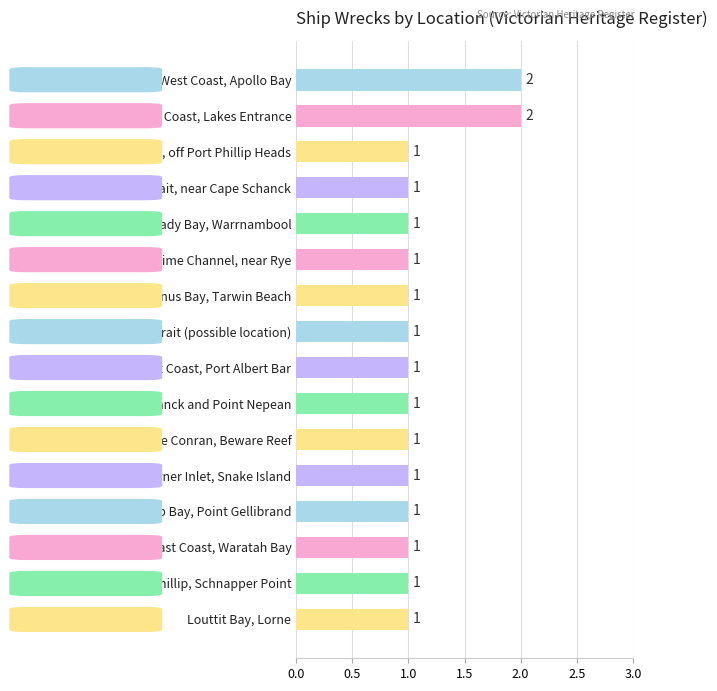

Reading bottom to top, transcribe all the data shown in this chart.

Louttit Bay, Lorne=1	Dromana, Port Phillip, Schnapper Point=1	East Coast, Waratah Bay=1	Port Phillip Bay, Point Gellibrand=1	East Coast, Corner Inlet, Snake Island=1	East Coast, Cape Conran, Beware Reef=1	Between Cape Schanck and Point Nepean=1	East Coast, Port Albert Bar=1	Bass Strait (possible location)=1	East Coast, Venus Bay, Tarwin Beach=1	Port Phillip, Lime Channel, near Rye=1	Lady Bay, Warrnambool=1	Bass Strait, near Cape Schanck=1	Bass Strait, off Port Phillip Heads=1	East Coast, Lakes Entrance=2	West Coast, Apollo Bay=2